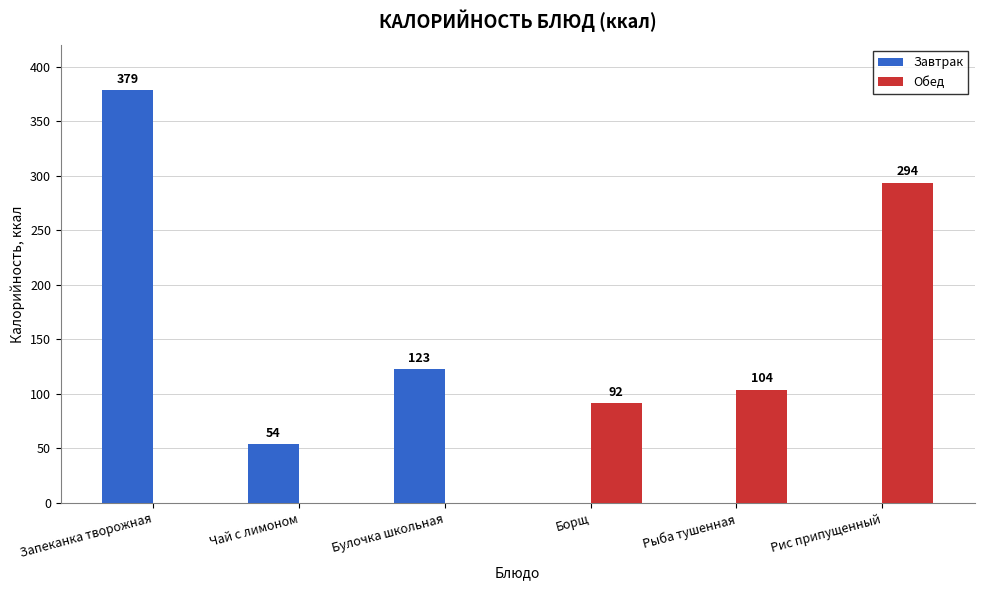

True or false: Завтрак has a value of 0 at Рыба тушенная.

True